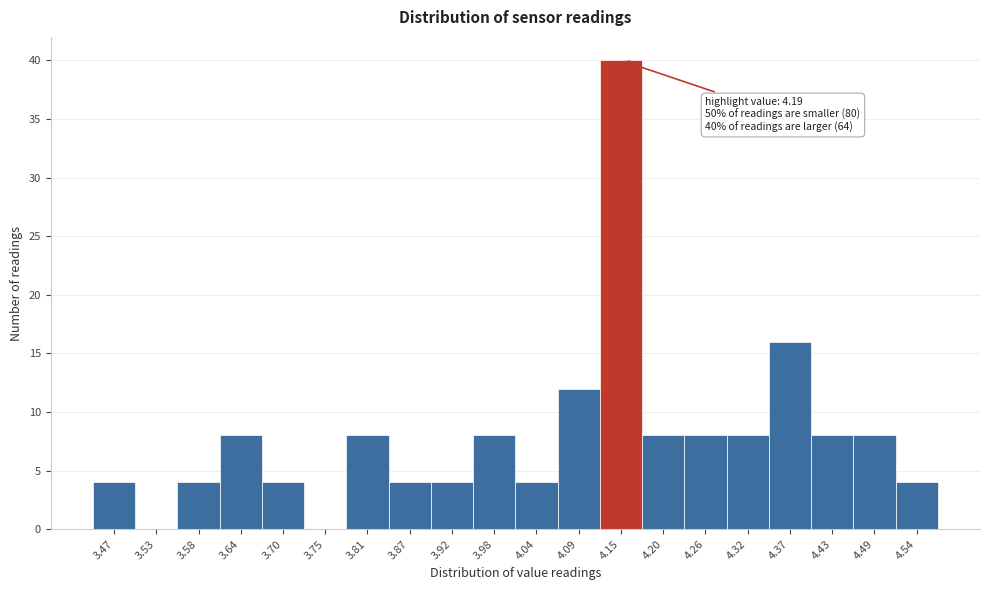

Reading left to right, extract all data points from this chart.

3.47=4	3.53=0	3.58=4	3.64=8	3.70=4	3.75=0	3.81=8	3.87=4	3.92=4	3.98=8	4.04=4	4.09=12	4.15=40	4.20=8	4.26=8	4.32=8	4.37=16	4.43=8	4.49=8	4.54=4